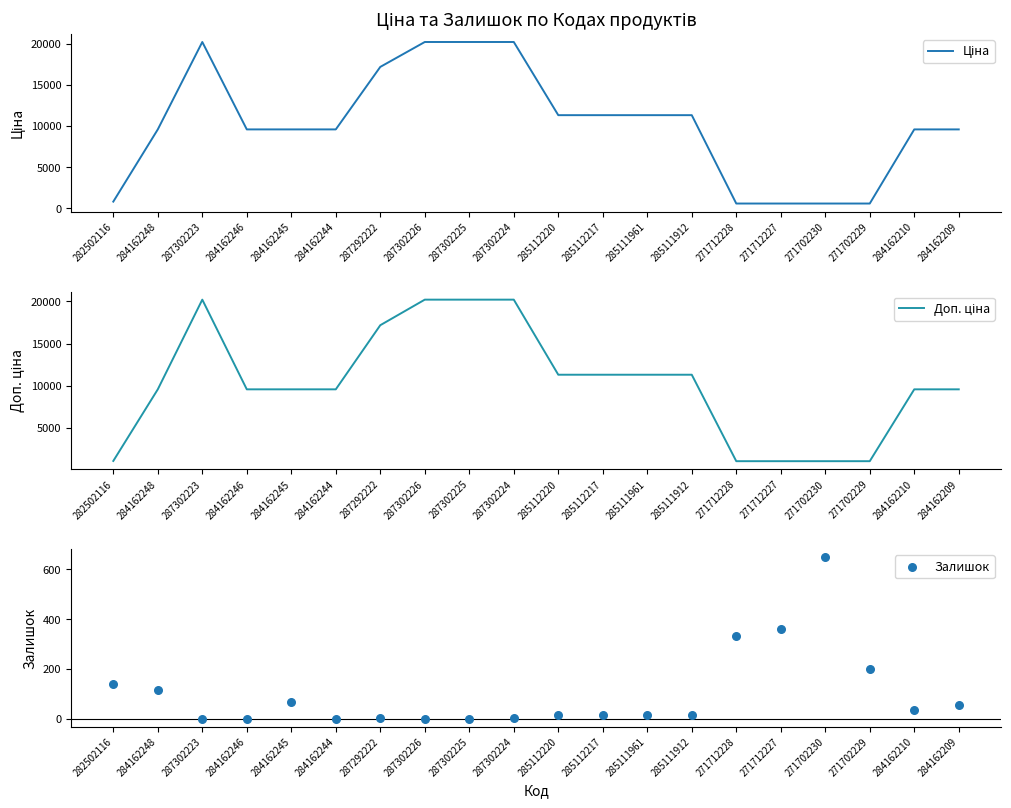

Which series has the largest Y range (max minus min)?

Ціна